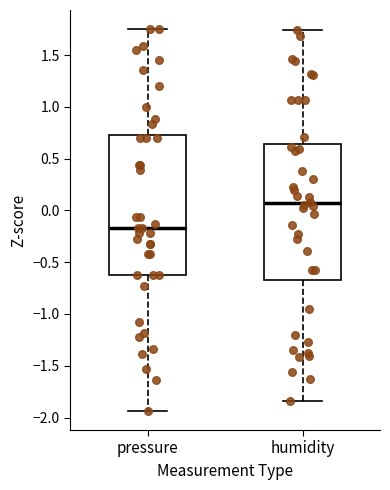

Where is the lower edge of the box for humidity on the y-axis? The values are not printed on the chart, so give them approximately, as read against the axis.

-0.65